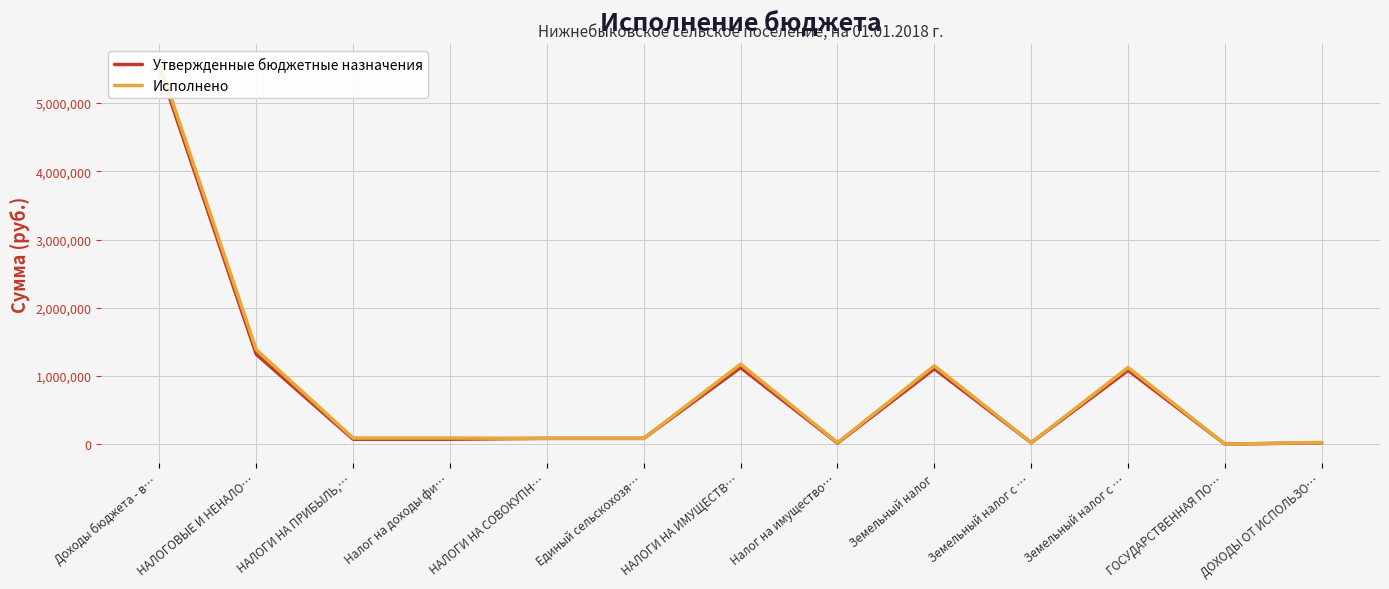

Read the Исполнено value at Единый сельскохозя….

86310.4